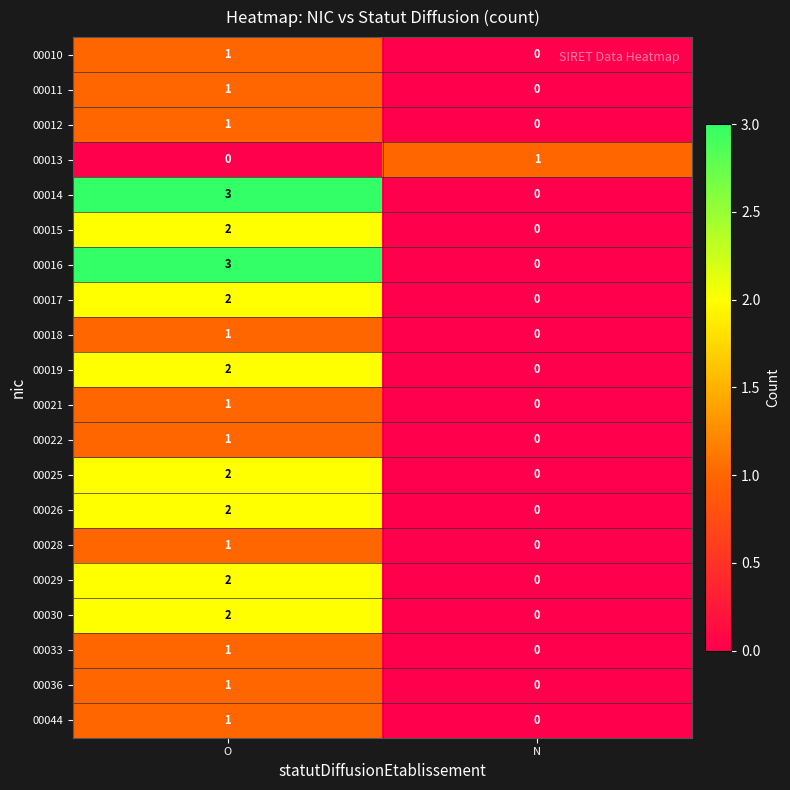

What is the difference between the highest and lowest values at N?

1